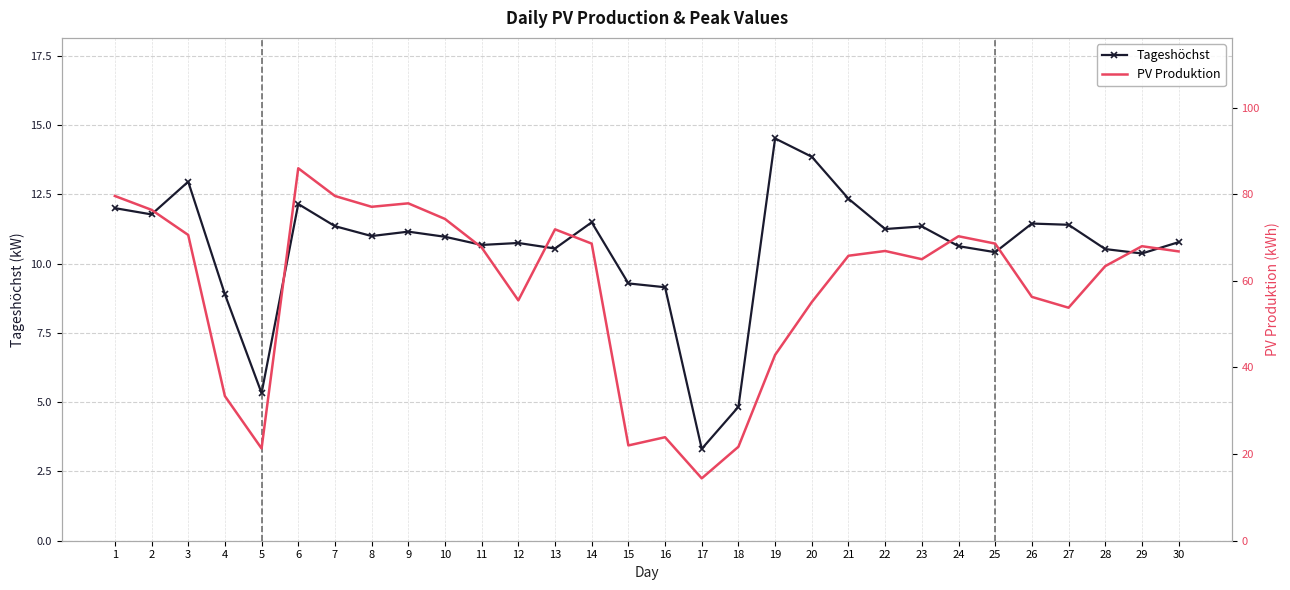

Reading left to right, extract all data points from this chart.

Tageshöchst: 12.0	11.8	13.0	8.9	5.3	12.2	11.4	11.0	11.2	11.0	10.7	10.7	10.5	11.5	9.3	9.2	3.3	4.8	14.5	13.9	12.3	11.3	11.3	10.6	10.4	11.4	11.4	10.5	10.4	10.8
PV Produktion: 79.6	76.4	70.6	33.4	21.3	86.0	79.6	77.1	77.9	74.3	67.7	55.5	71.9	68.6	22.0	23.9	14.4	21.7	42.9	55.1	65.8	66.9	65.0	70.3	68.6	56.3	53.8	63.4	68.0	66.8